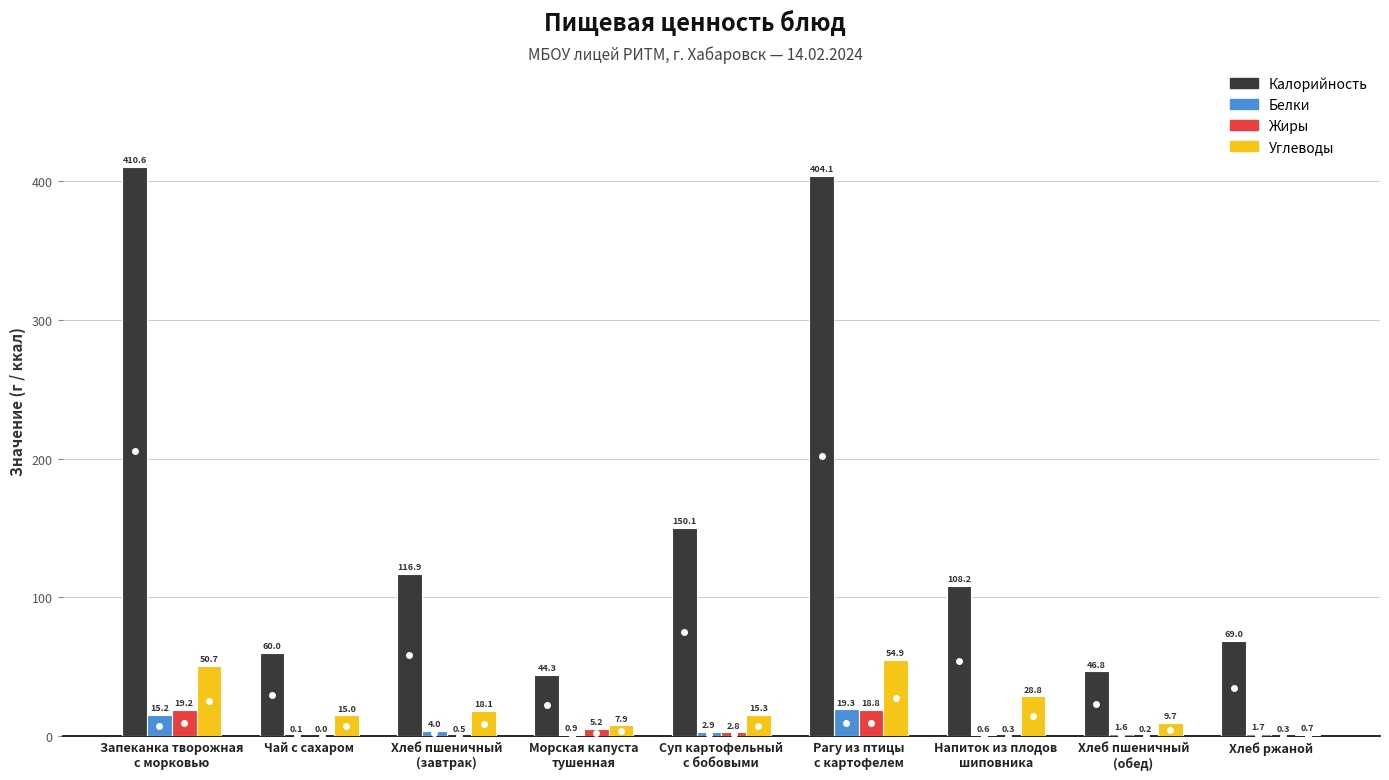

What value does the Углеводы series have at Хлеб ржаной?

0.7